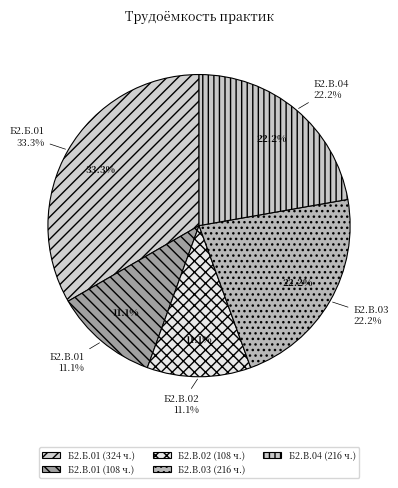

Count the number of slices in the pie.

5